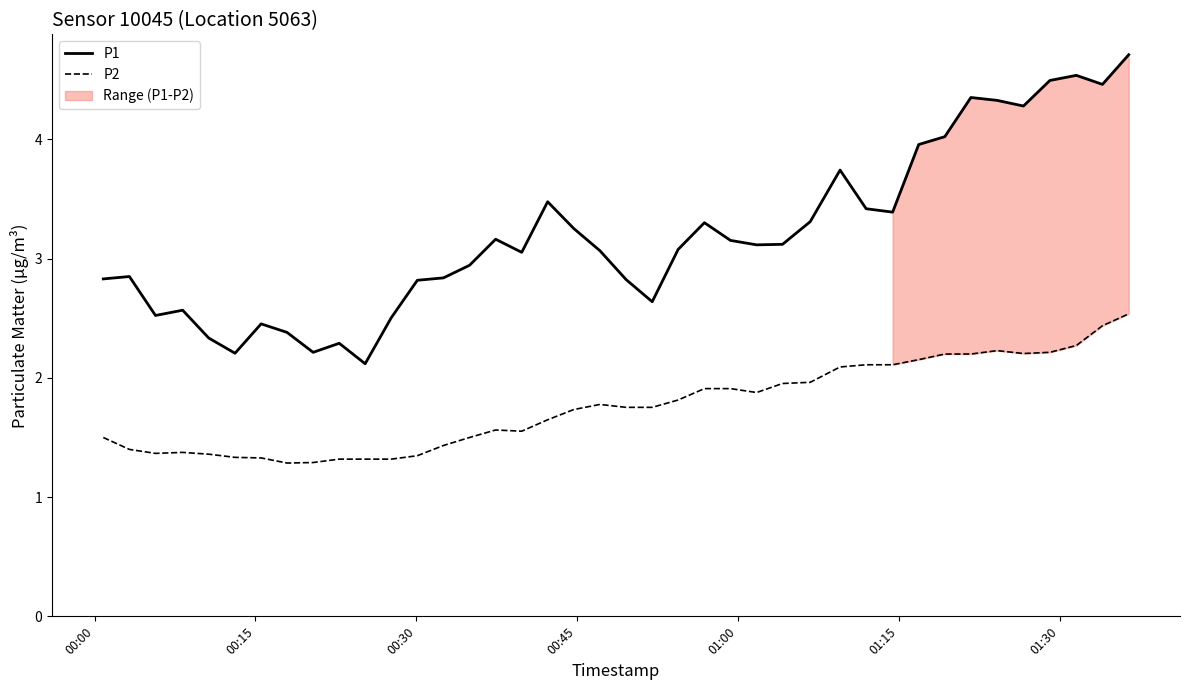

What is the value of the P1 point at the 10th from the left?

2.3